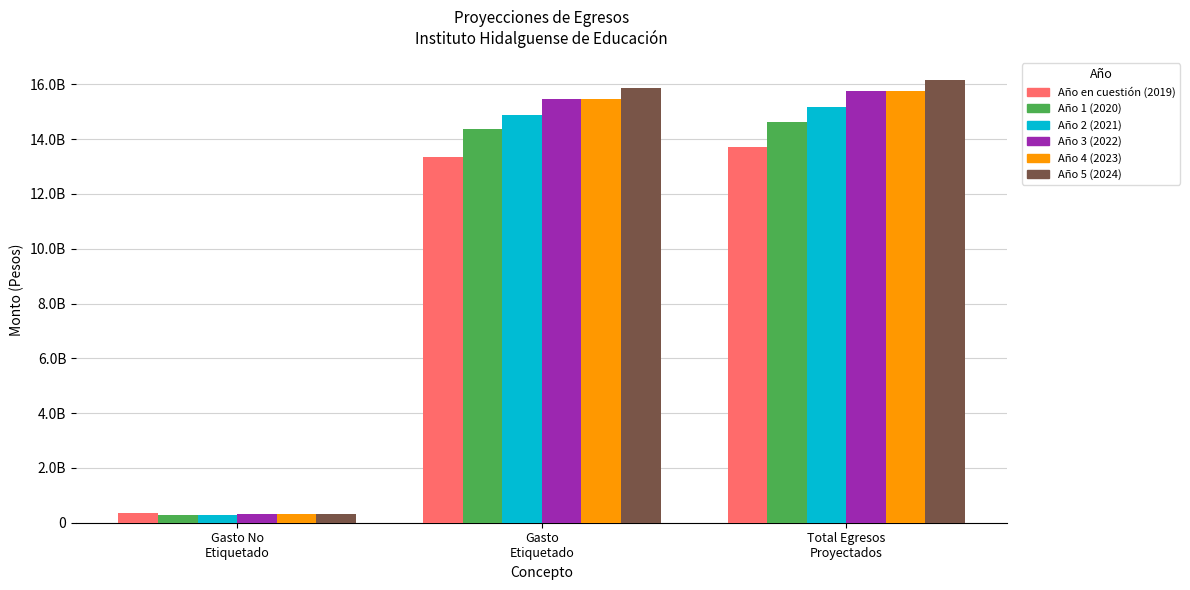

Are the bars horizontal?

No